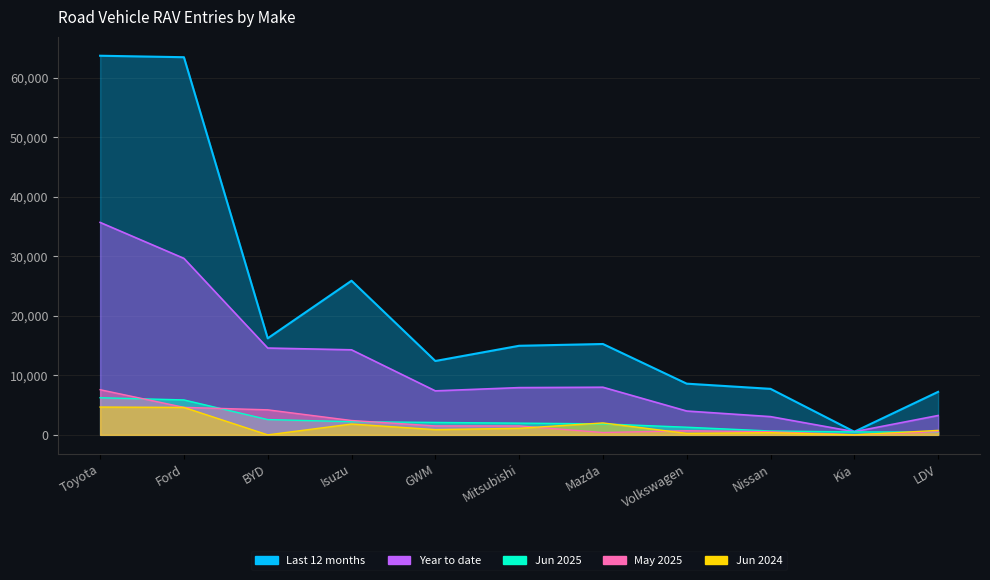

True or false: May 2025 has more than 1 points higher than both neighbors.

False